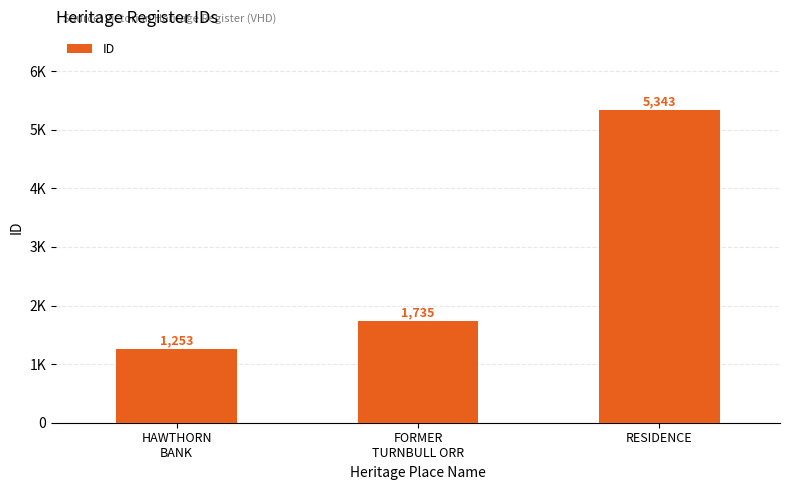

The value at FORMER
TURNBULL ORR is 1735. True or false?

True